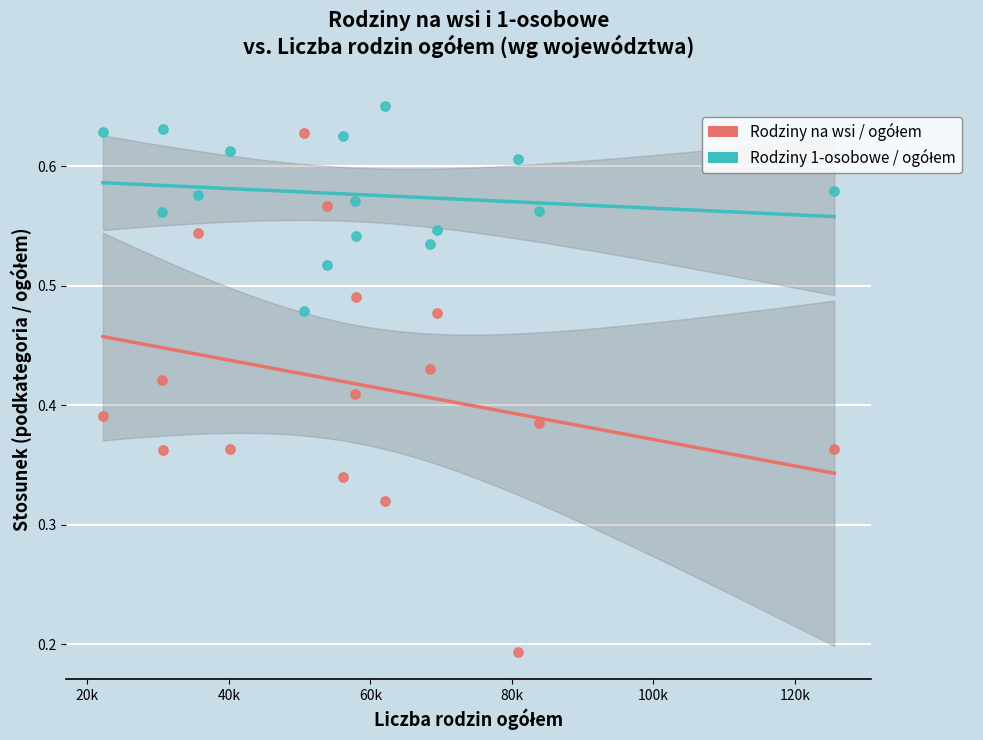

Across all data points, what is the range of X values (max minus min)?

103388.0